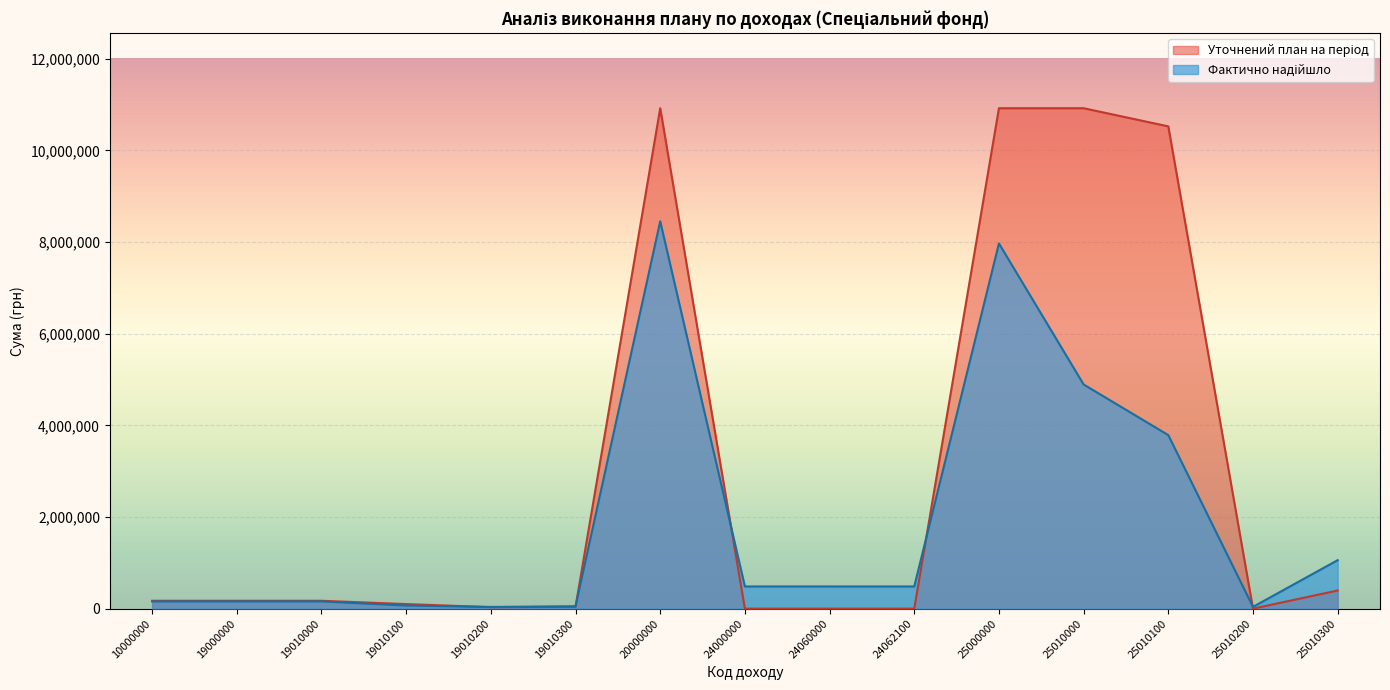

At how many categories does at least one series exceed 2465251?

4